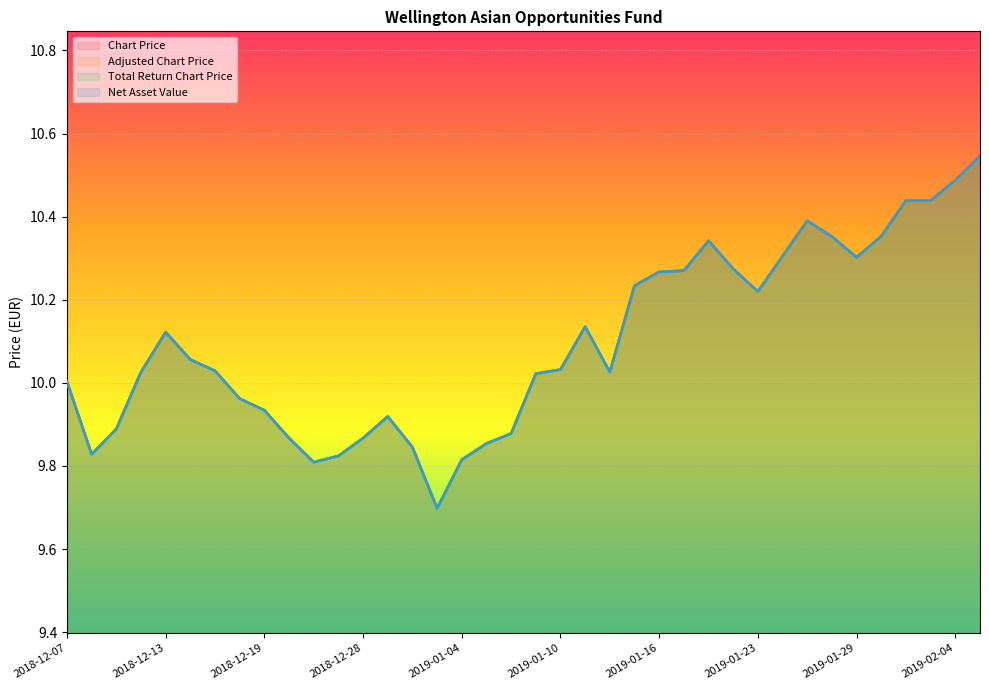

True or false: Chart Price has a value of 9.9 at 2019-01-07.

True